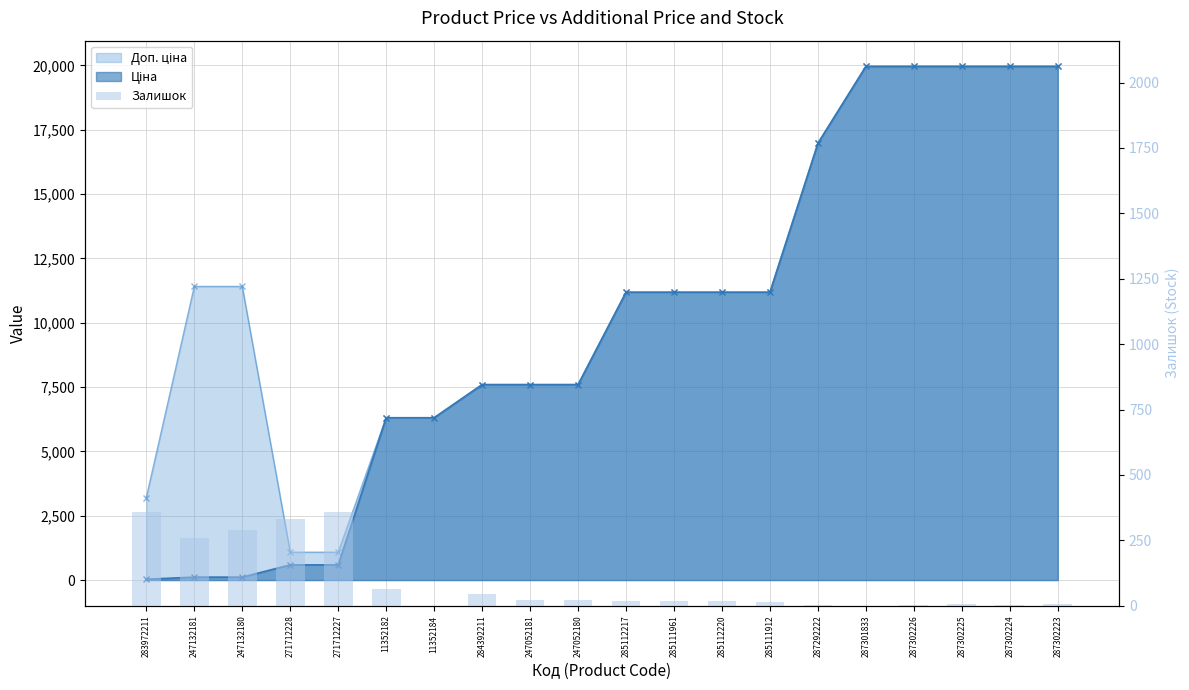

Reading left to right, extract all data points from this chart.

283972211=360	247132181=260	247132180=290	271712228=333	271712227=359	11352182=65	11352184=0	284392211=43	247052181=20	247052180=21	285112217=17	285111961=17	285112220=17	285111912=15	287292222=4	287301833=0	287302226=1	287302225=5	287302224=3	287302223=5